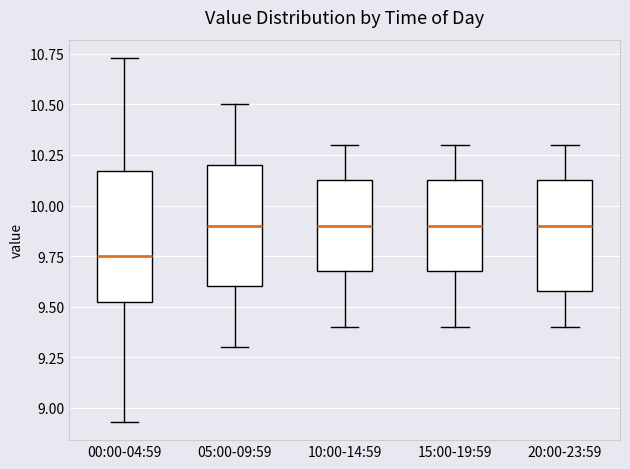

Reading left to right, read every box against the y-axis: the position of its median line, the range the box covers, and the ends of its whiskers. The values are not printed on the chart, so give them approximately, as read against the axis.

00:00-04:59: median 9.75, box 9.50 to 10.15, whiskers 8.95 to 10.75
05:00-09:59: median 9.90, box 9.60 to 10.20, whiskers 9.30 to 10.50
10:00-14:59: median 9.90, box 9.70 to 10.15, whiskers 9.40 to 10.30
15:00-19:59: median 9.90, box 9.70 to 10.15, whiskers 9.40 to 10.30
20:00-23:59: median 9.90, box 9.60 to 10.15, whiskers 9.40 to 10.30